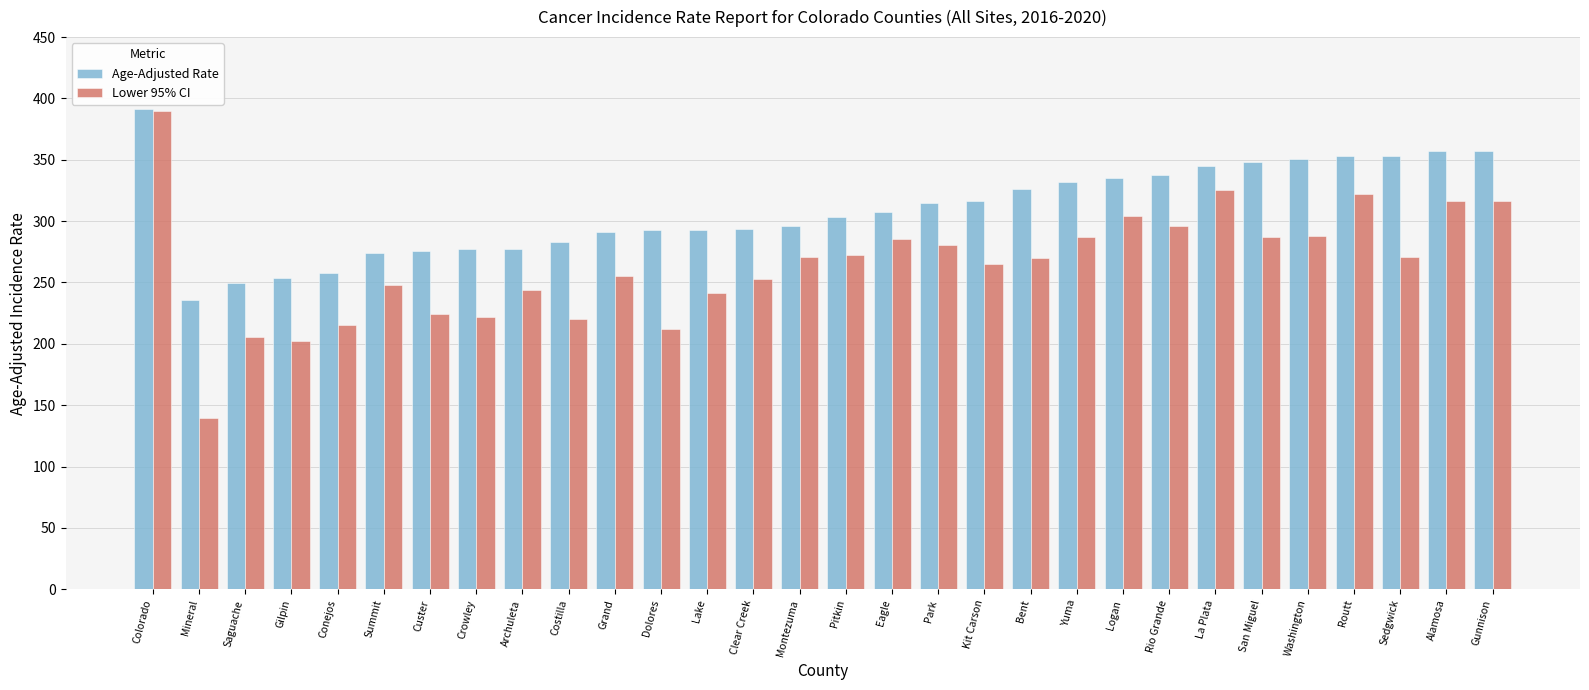

What position from the left is Conejos?

5